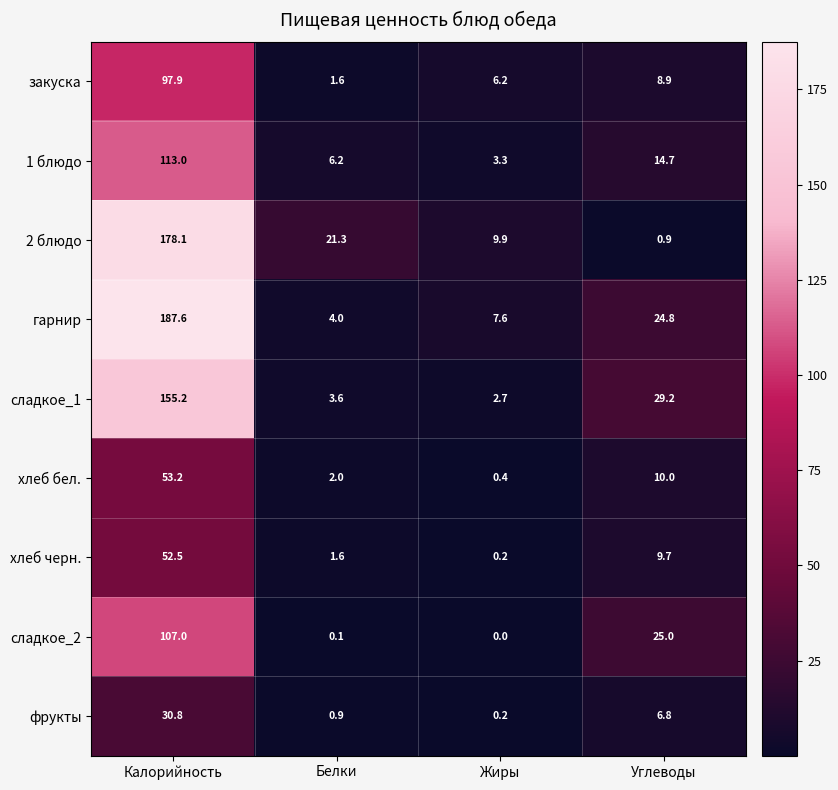

Is it true that 2 блюдо equals 0.9 at Углеводы?

True